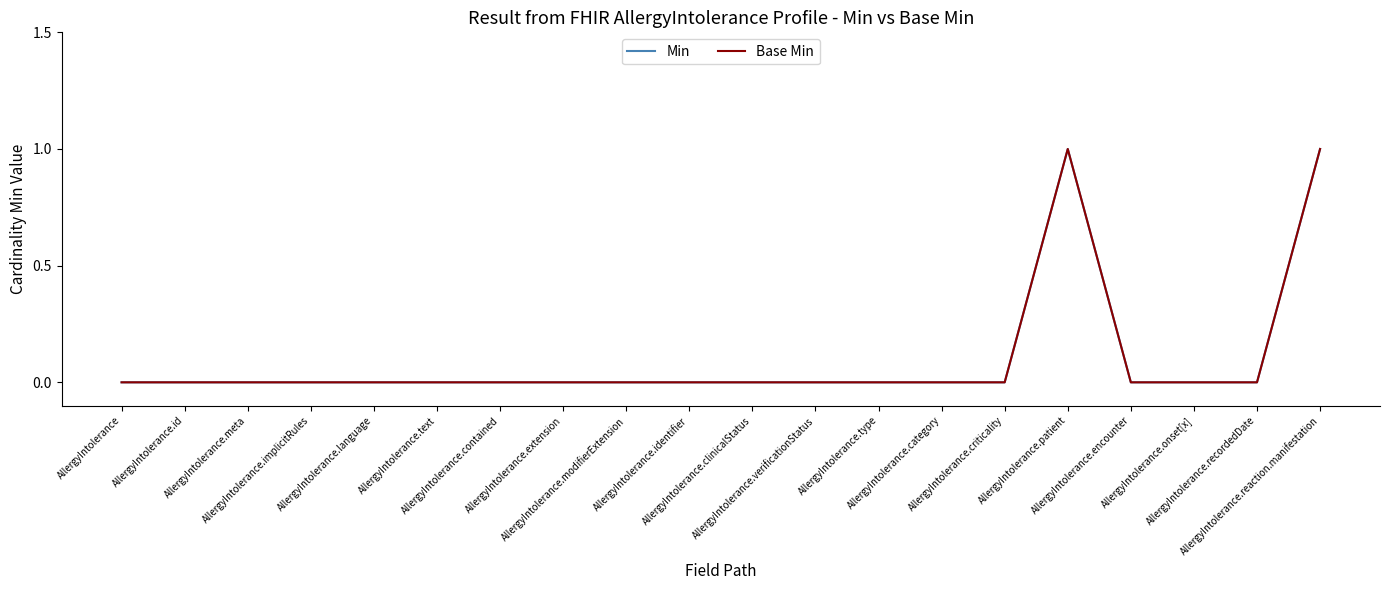

Which series changed the most between AllergyIntolerance.text and AllergyIntolerance.encounter?

Min